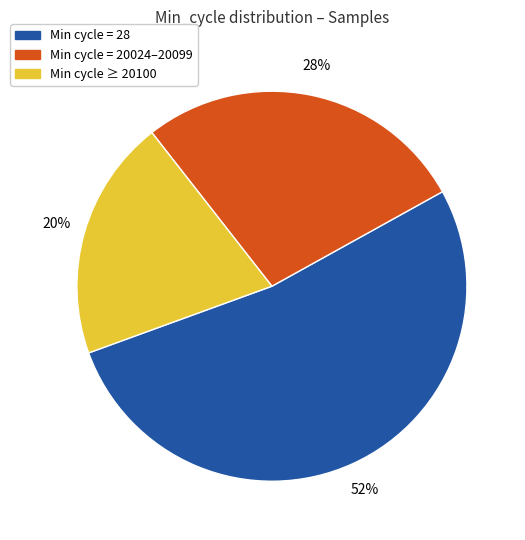

To the nearest percent, what is the difference between the largest and smallest slice percentages?

32%